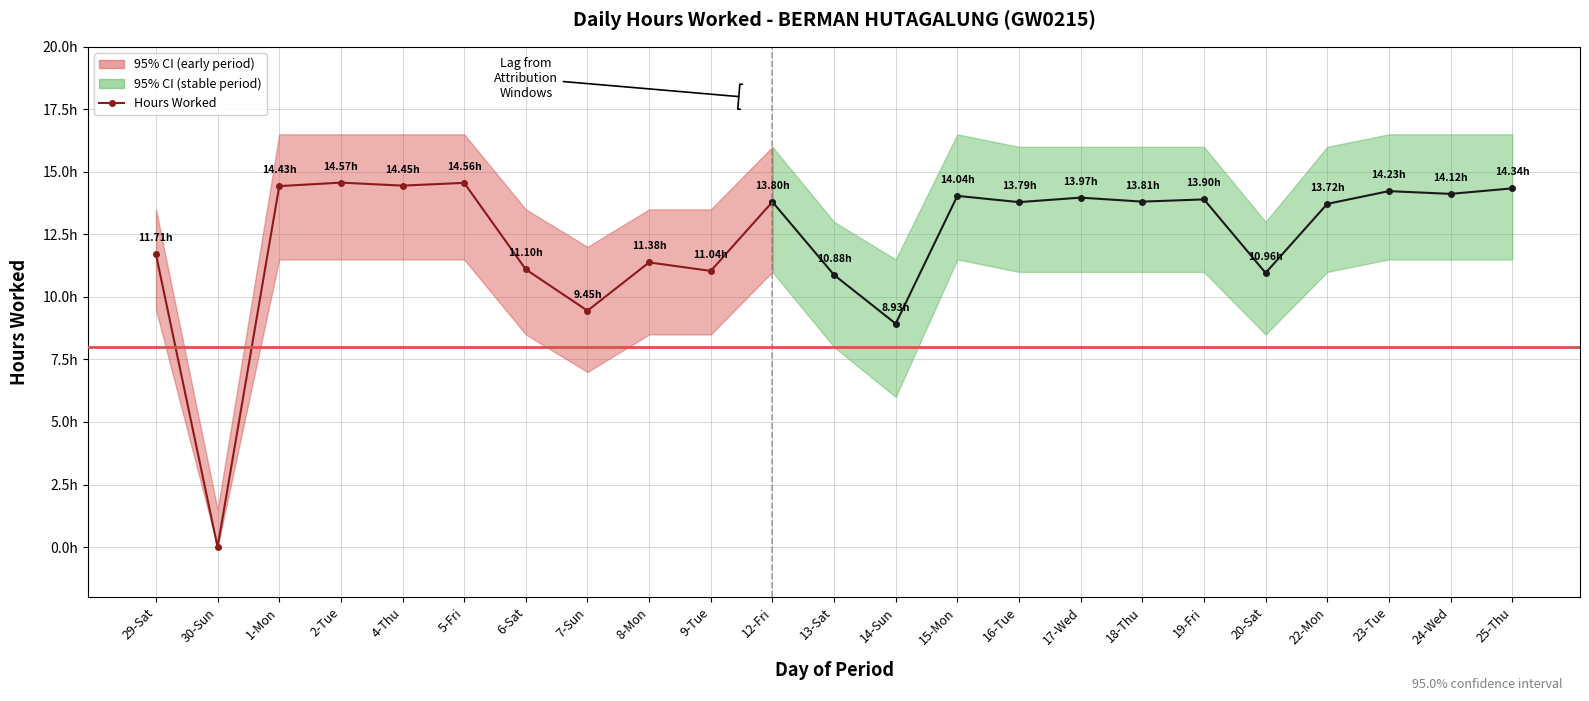

What is the label of the 9th point from the left?

8-Mon